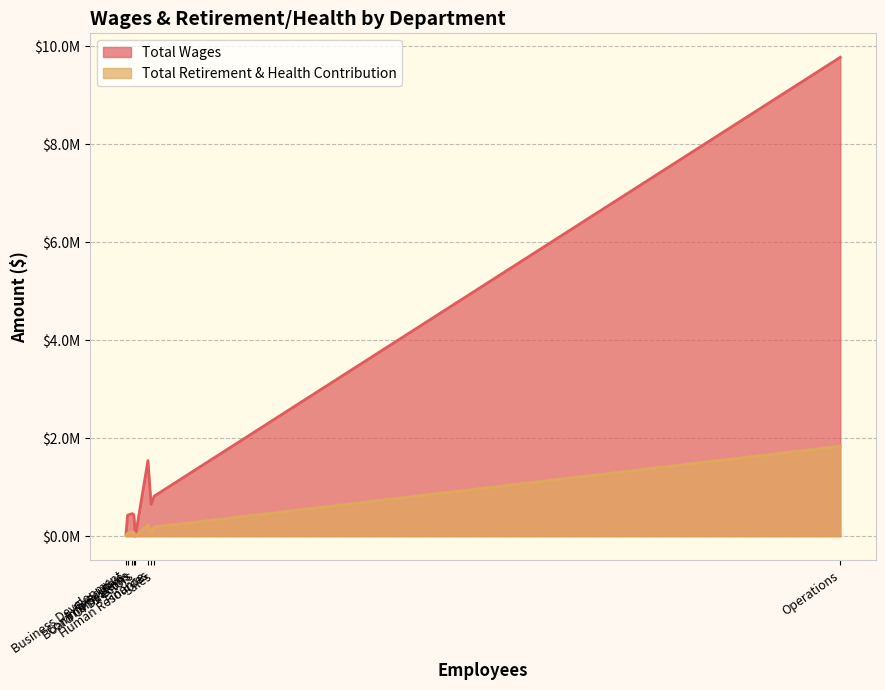

What is the difference between the maximum and minimum values in the Total Retirement & Health Contribution series?

1834244